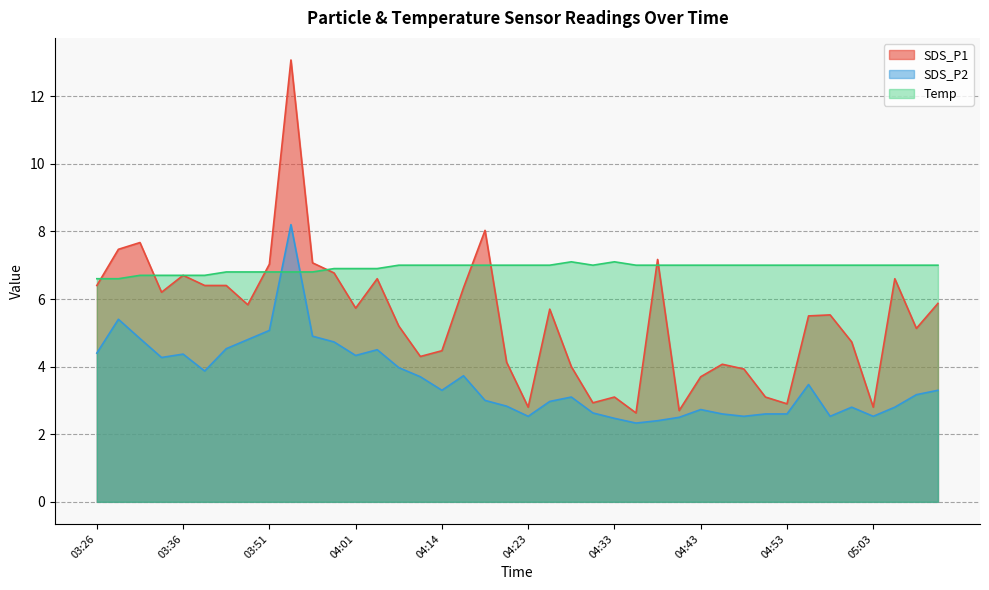

How many data points in Temp are less than 7?

14